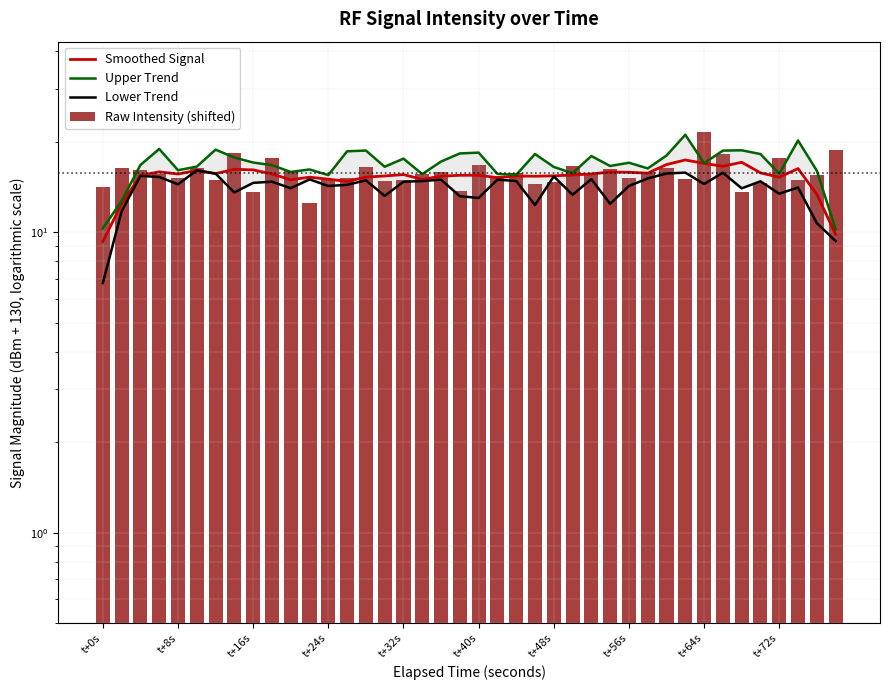

How many values in the Upper Trend series are below 16?

10